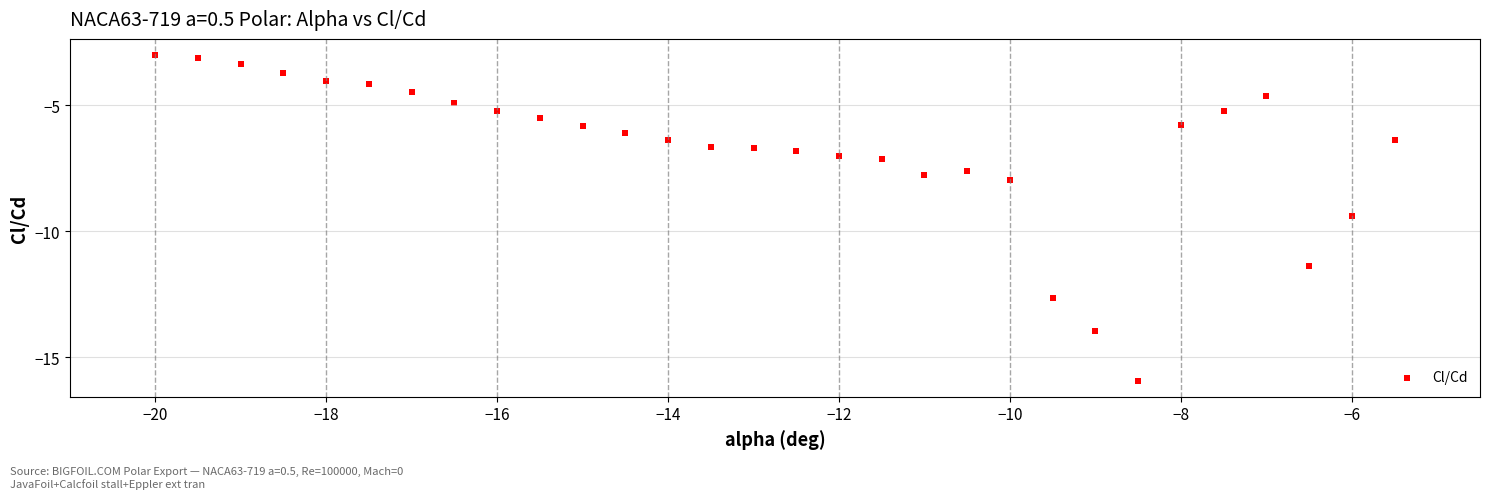

What is the range of X values (max minus min)?

14.5